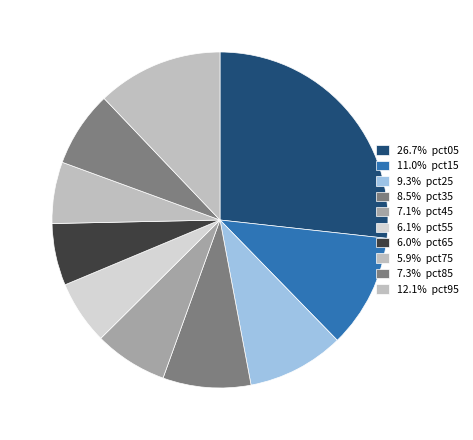

How many slices are in this pie chart?

10